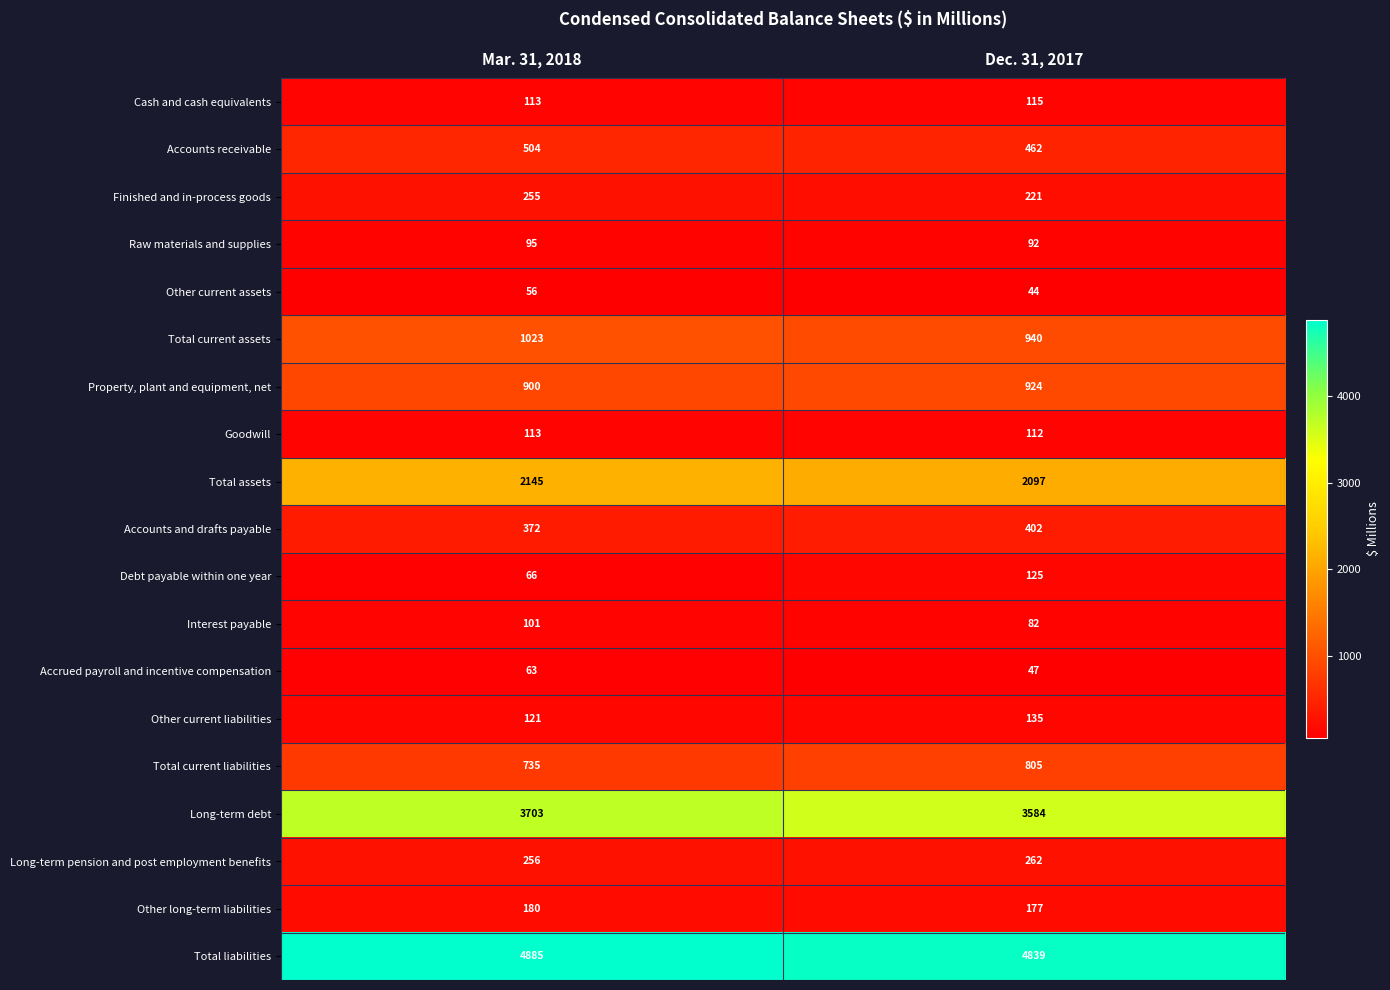

What is the difference between the highest and lowest values at Mar. 31, 2018?

4829